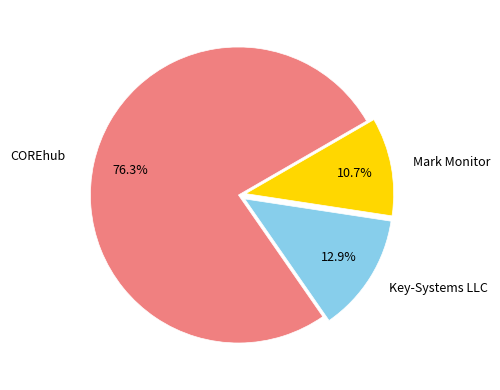

How many slices are in this pie chart?

3